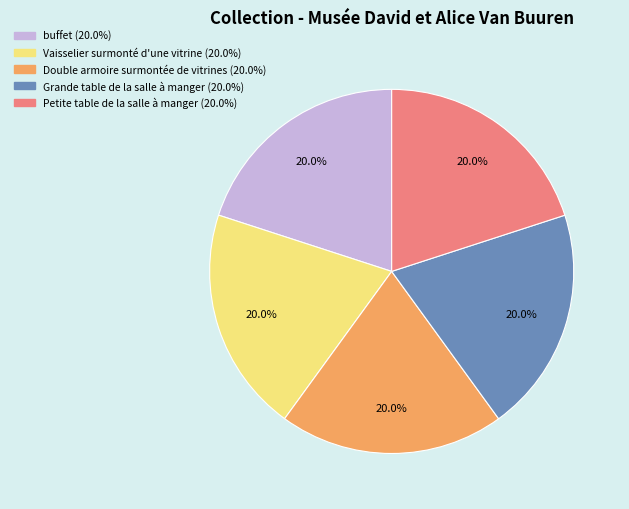

Approximately how many times larger is the value at Vaisselier surmonté d'une vitrine compared to Grande table de la salle à manger?

1.0